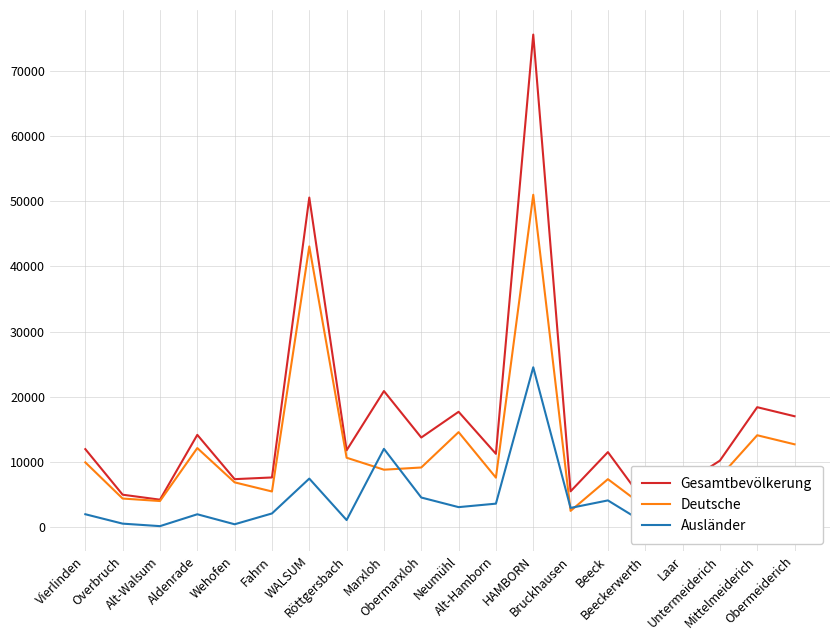

In Gesamtbevölkerung, how many points are lower than both neighbors (excluding endpoints)?

7